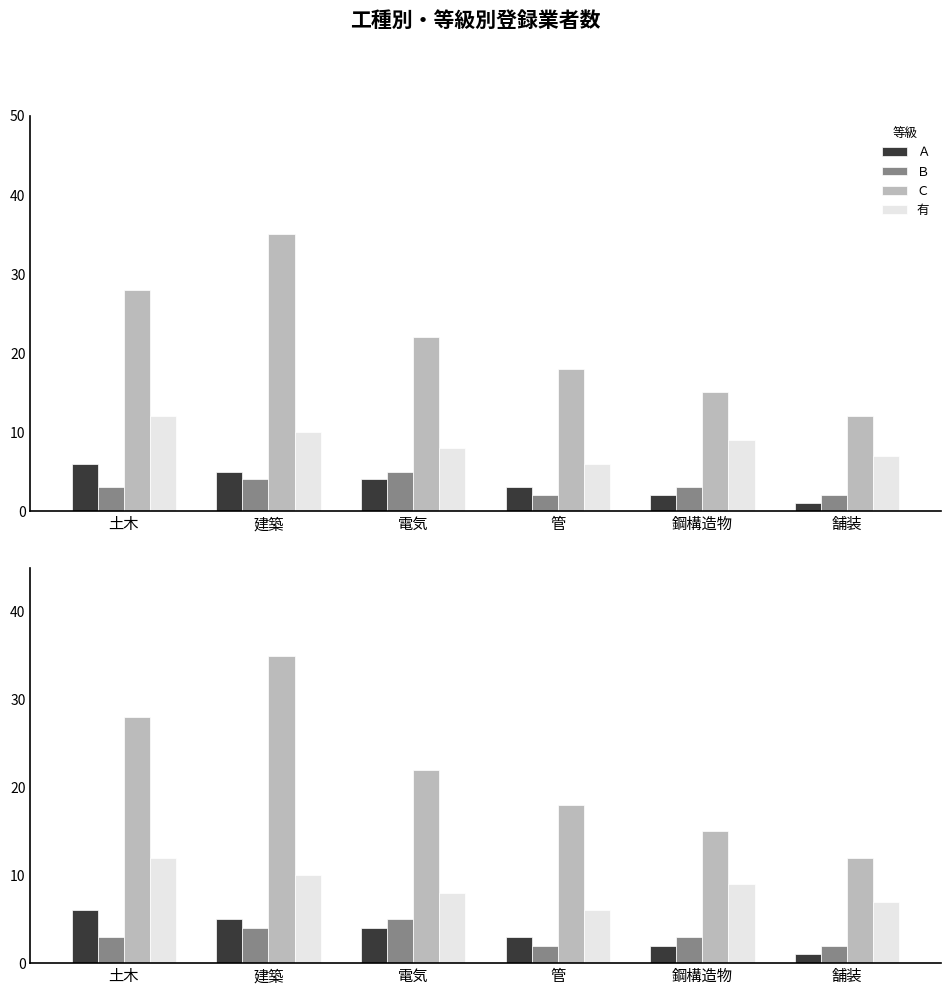

What position from the right is 舗装?

1